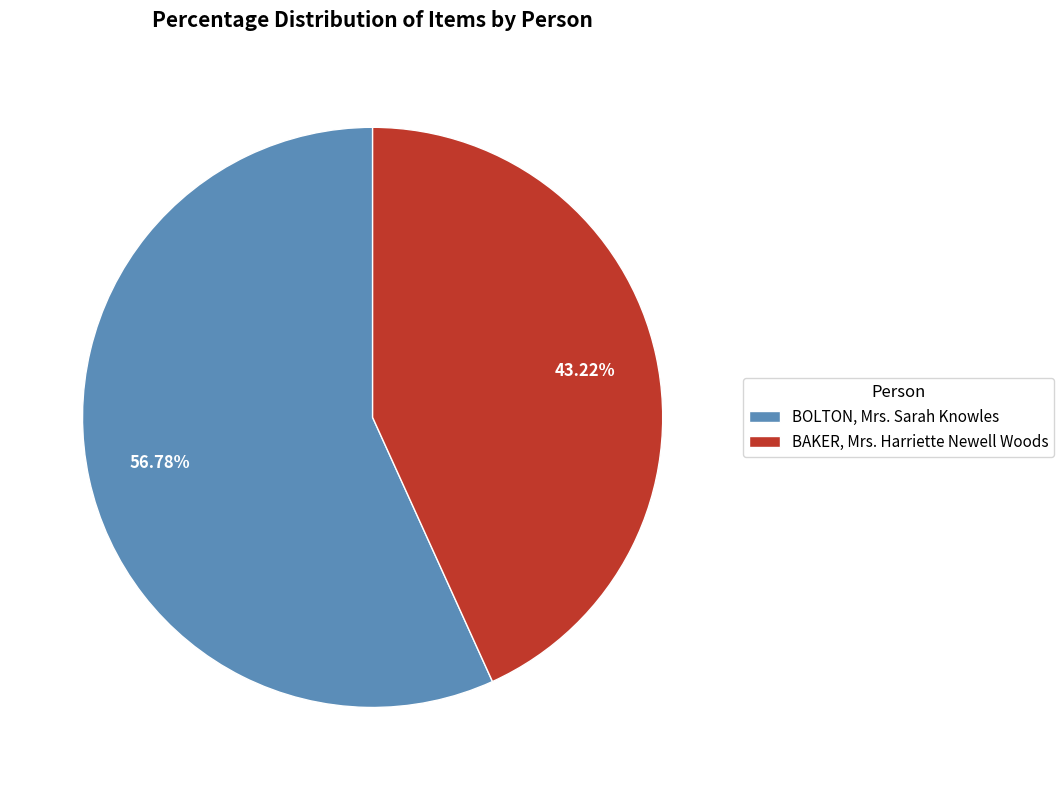

Does BAKER, Mrs. Harriette Newell Woods represent more than half of the total?

No